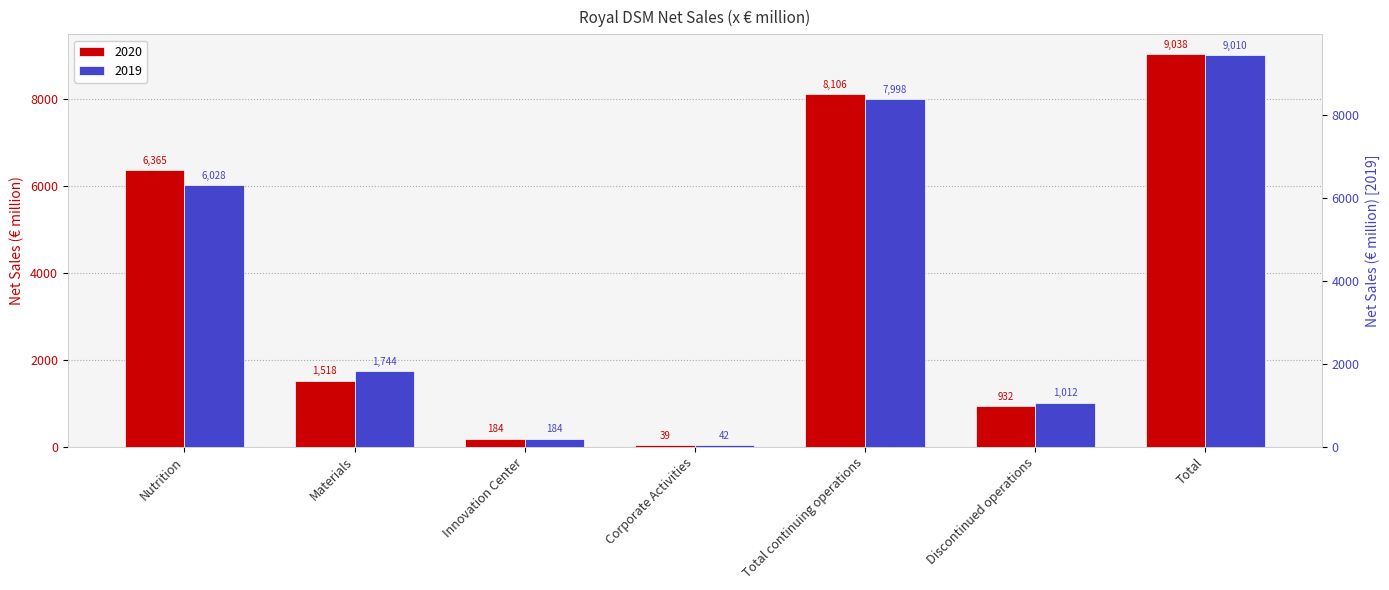

At which category is the sum across all series the highest?

Total